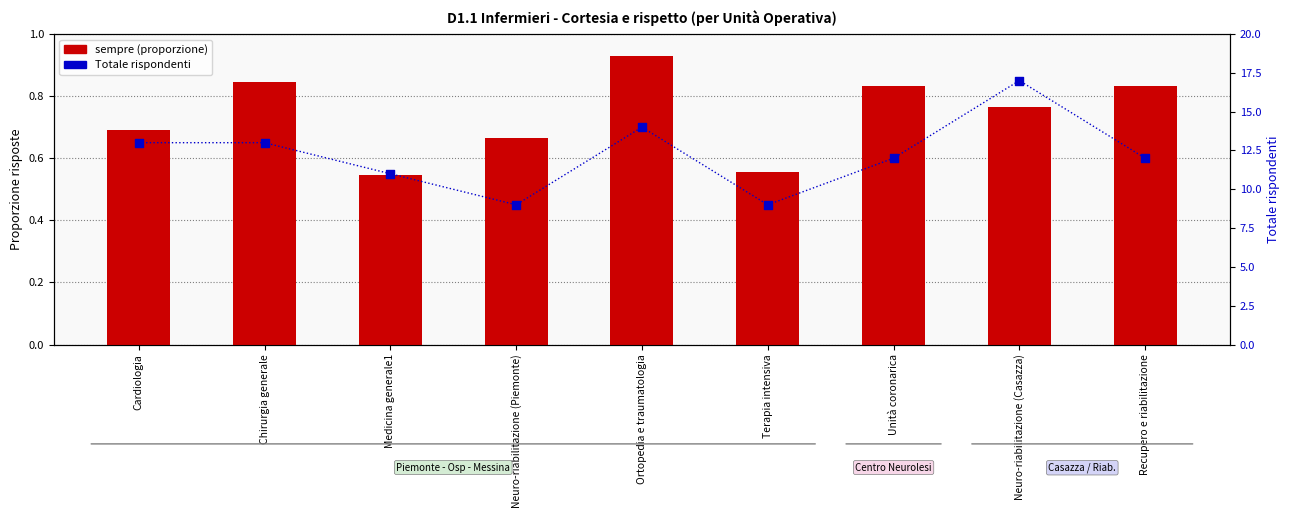

Which series reaches the minimum Y coordinate?

sempre (proporzione)